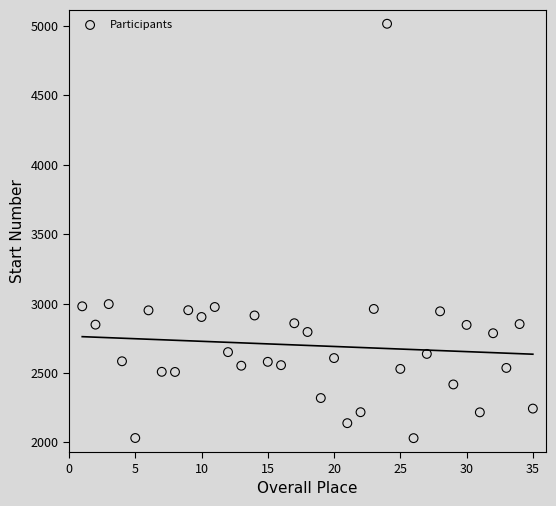

What is the range of Y values (max minus min)?

2986